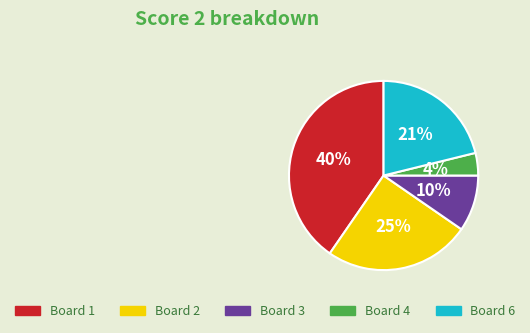

Is the sum of Board 2 and Board 3 greater than half?

No